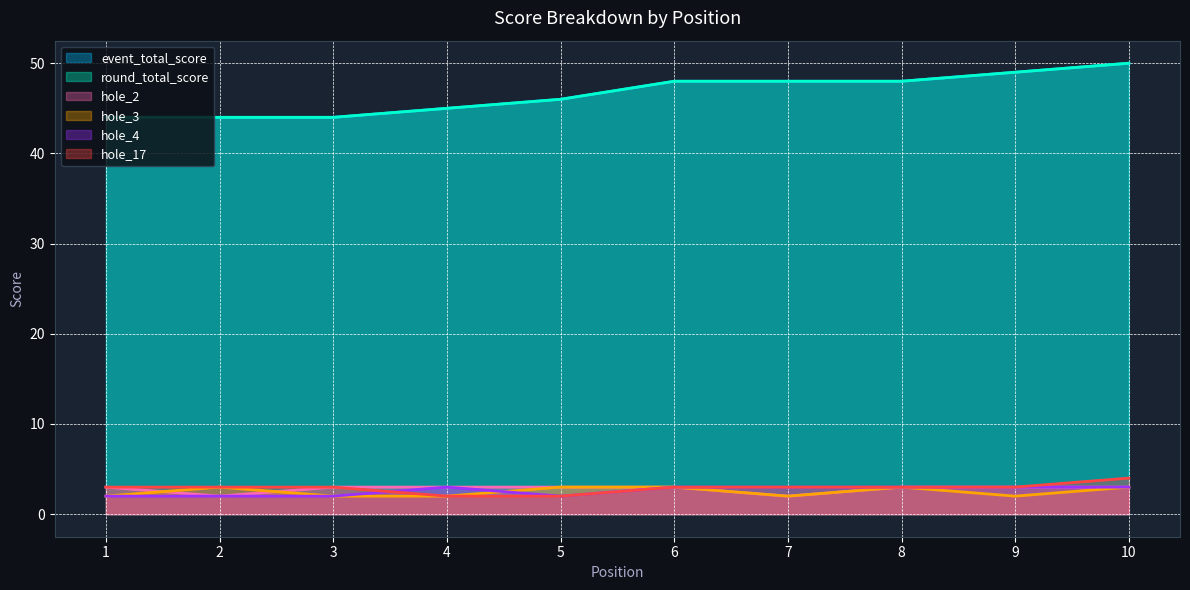

At which category does the chart reach its peak across all series?

10